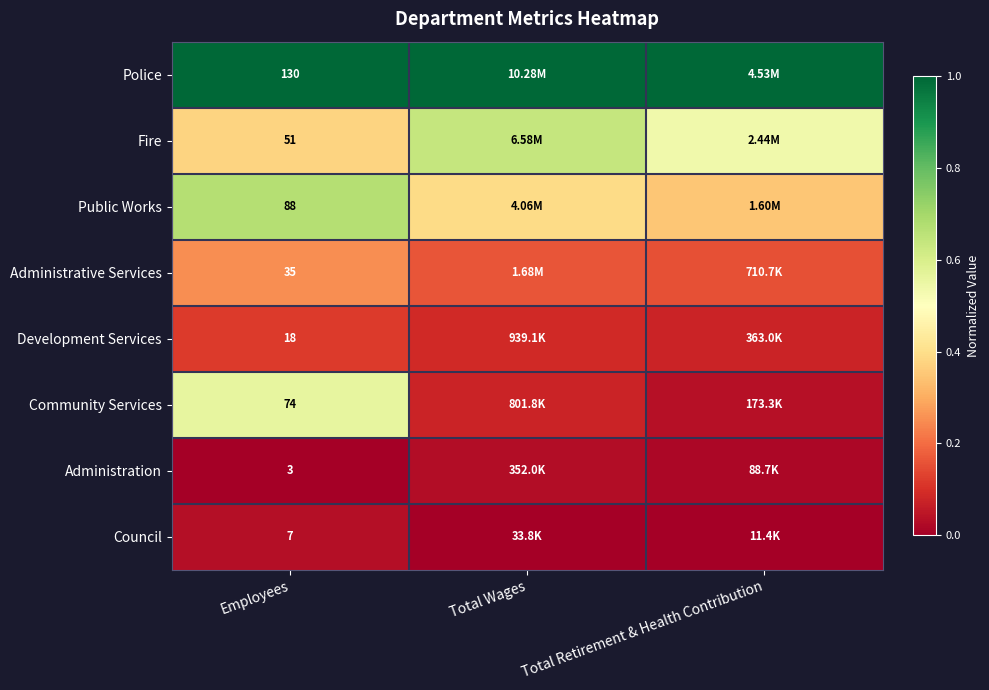

What is the greatest value displayed?

1.0